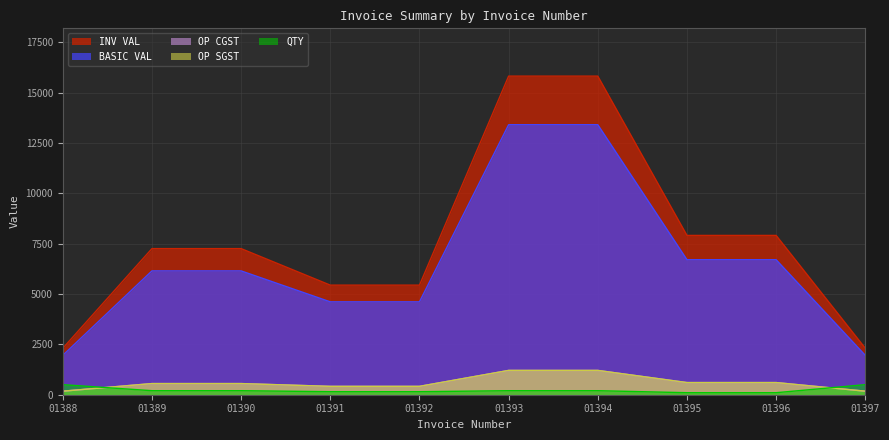

What is the spread (max minus min) of values at 01389?

7057.0